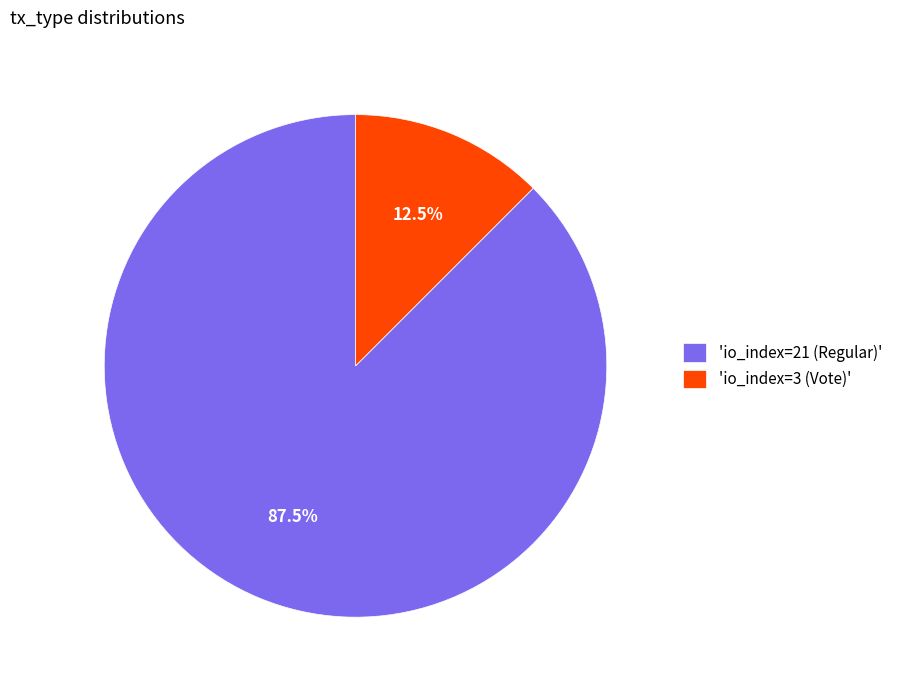

Which slice is the smallest?

'io_index=3 (Vote)'